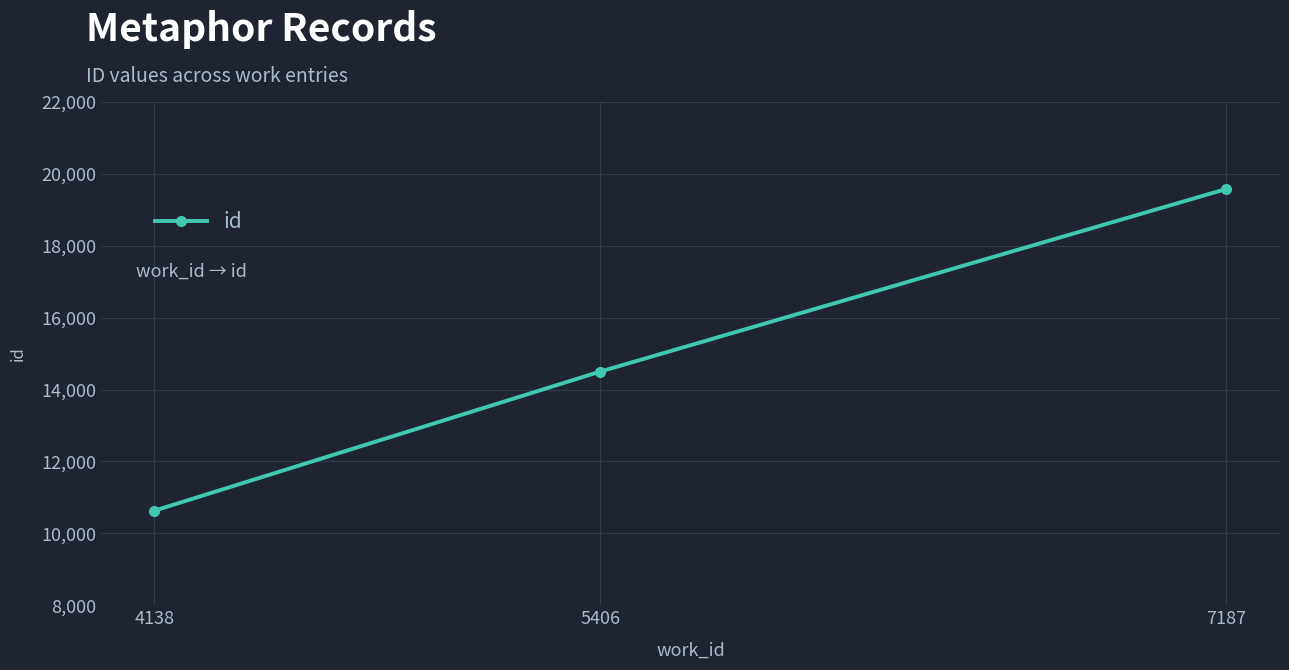

Reading right to left, transcribe all the data shown in this chart.

7187=19581	5406=14501	4138=10632